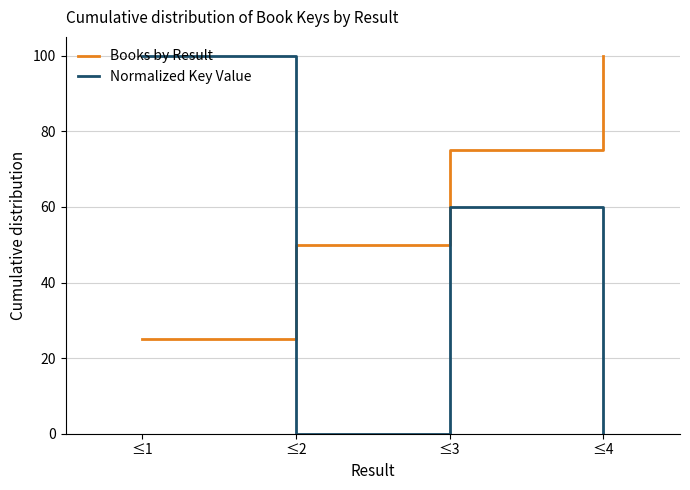

At which category does Normalized Key Value reach its first local valley?

≤2